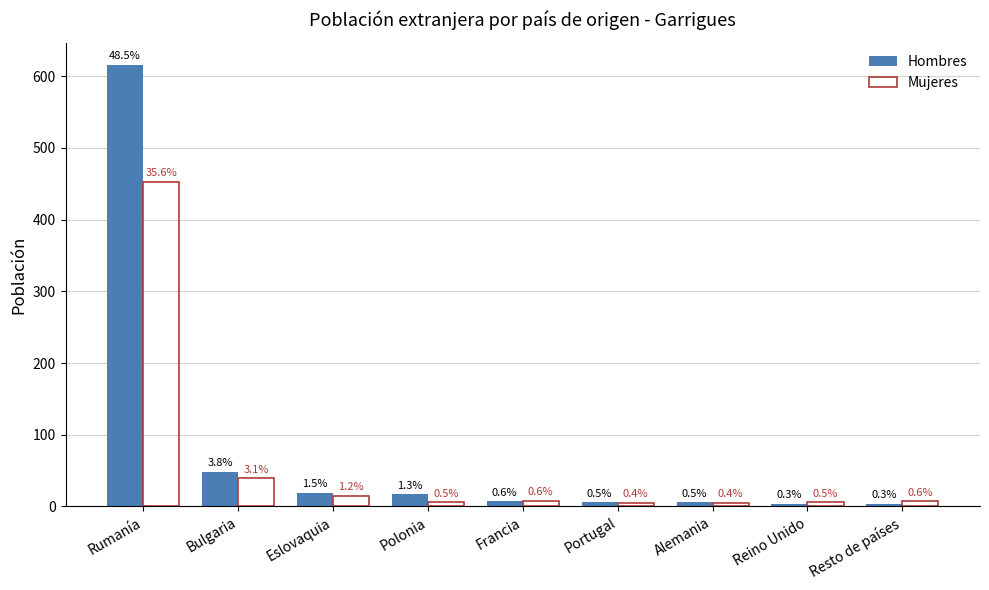

At which category is the sum across all series the highest?

Rumanía